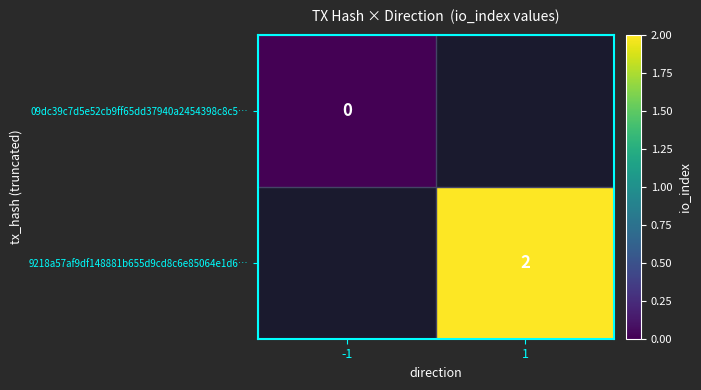

The value of 9218a57af9df148881b655d9cd8c6e85064e1d6… at 1 is 2. True or false?

True